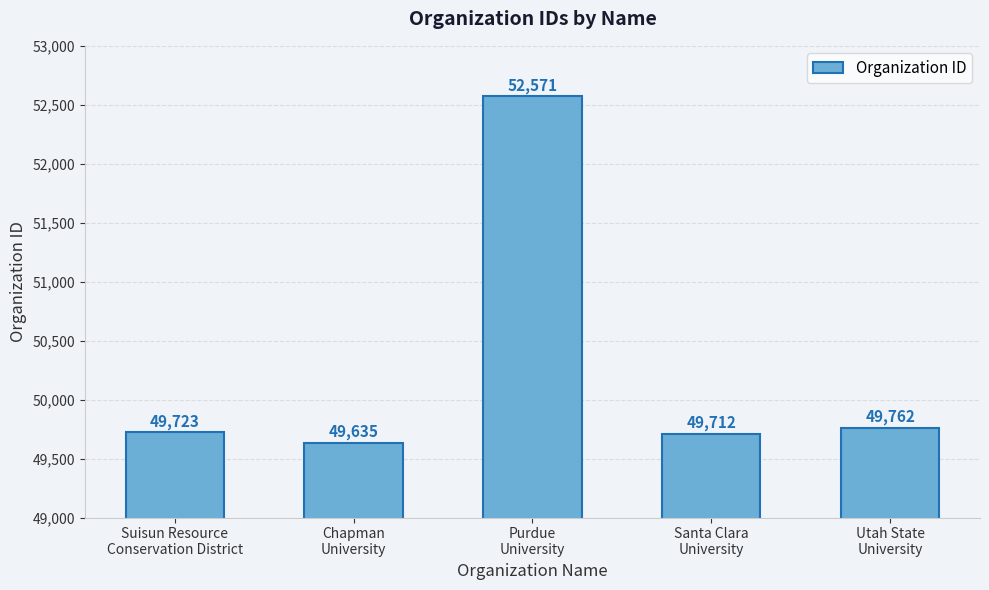

Reading left to right, transcribe all the data shown in this chart.

49723	49635	52571	49712	49762